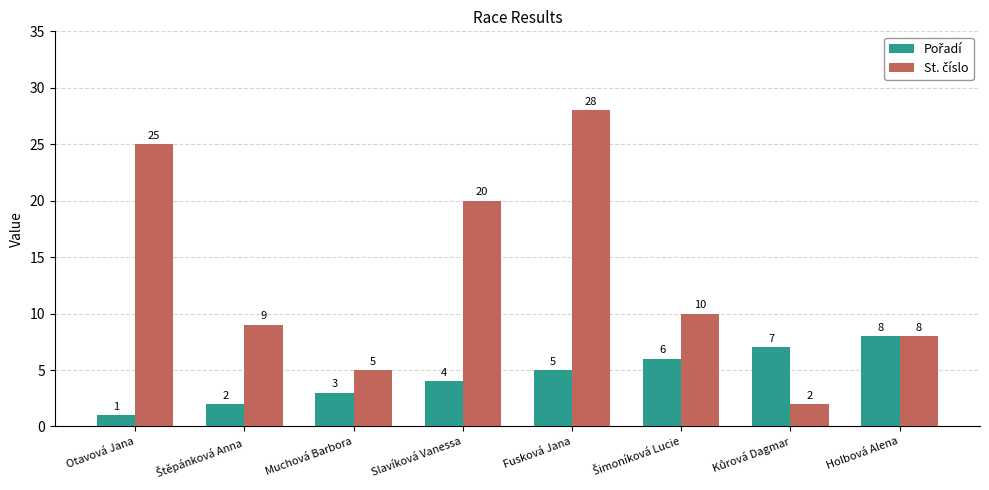

Which label corresponds to the largest value in the chart?

Fusková Jana